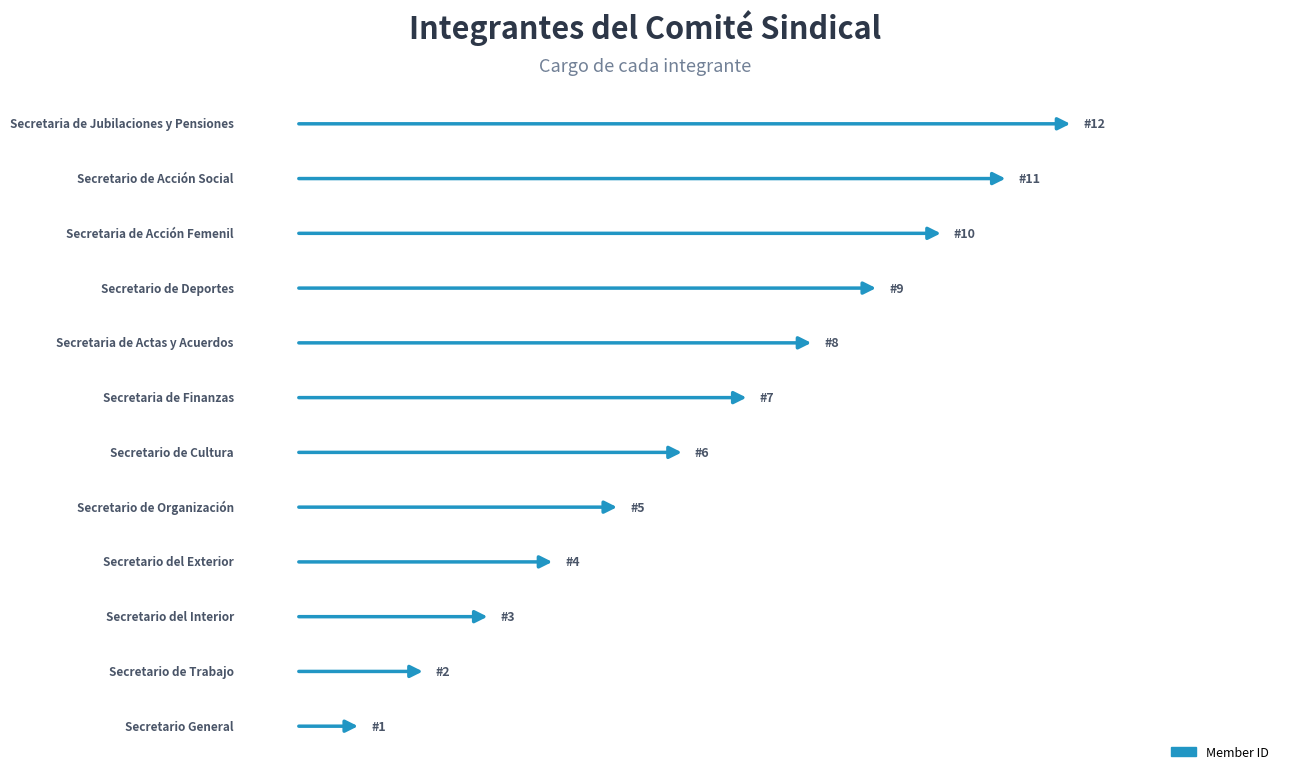

Which label corresponds to the smallest value in the chart?

Secretario General